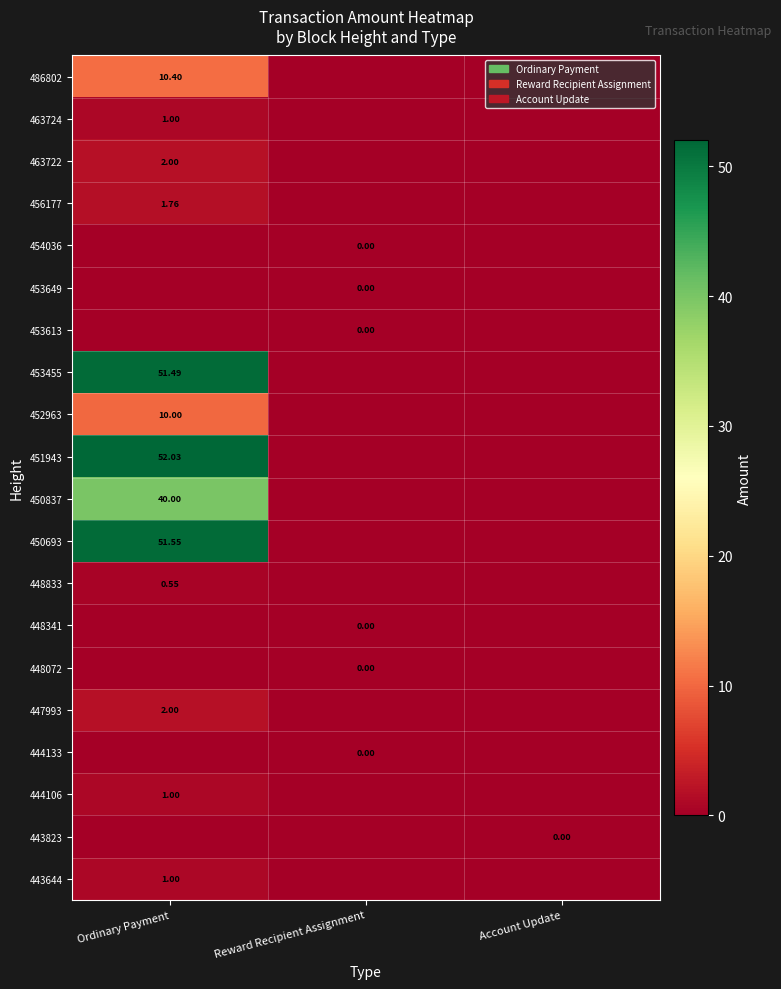

List the series in order of their peak value, lowest first.

454036, 453649, 453613, 448341, 448072, 444133, 443823, 448833, 463724, 444106, 443644, 456177, 463722, 447993, 452963, 486802, 450837, 453455, 450693, 451943